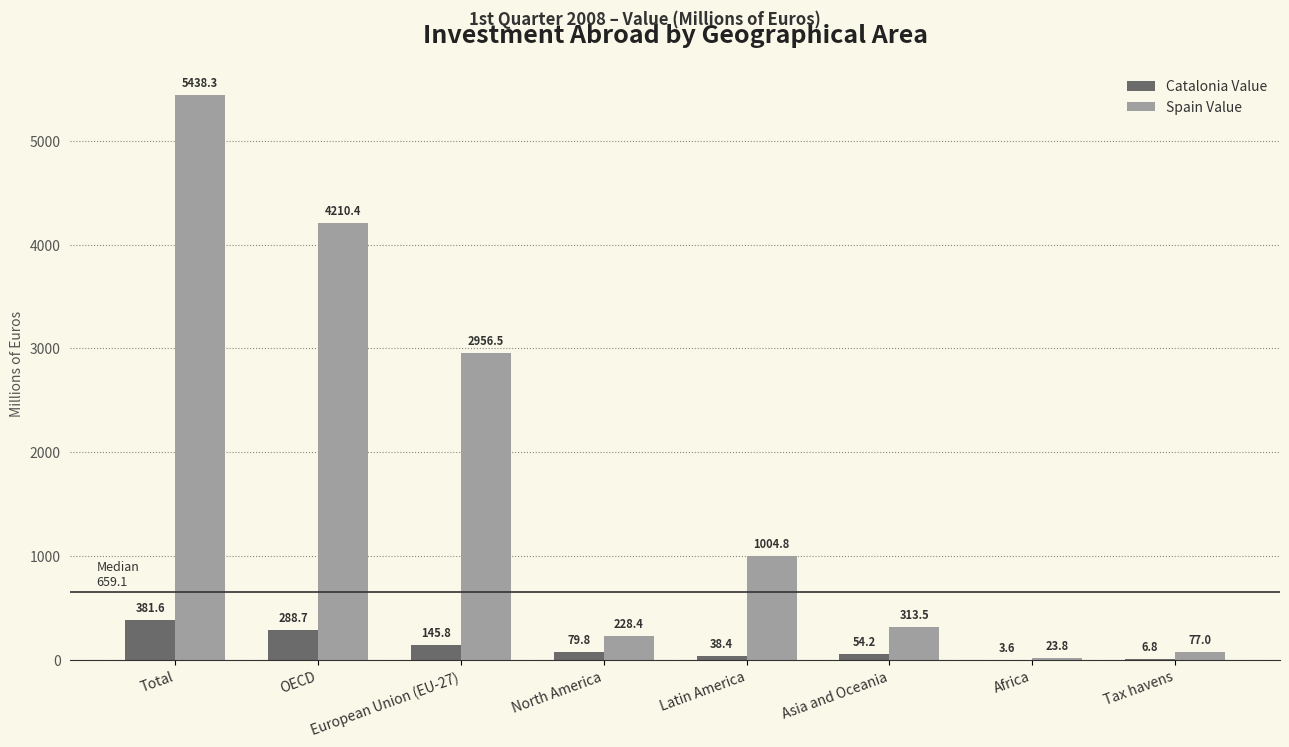

At which category is the sum across all series the highest?

Total